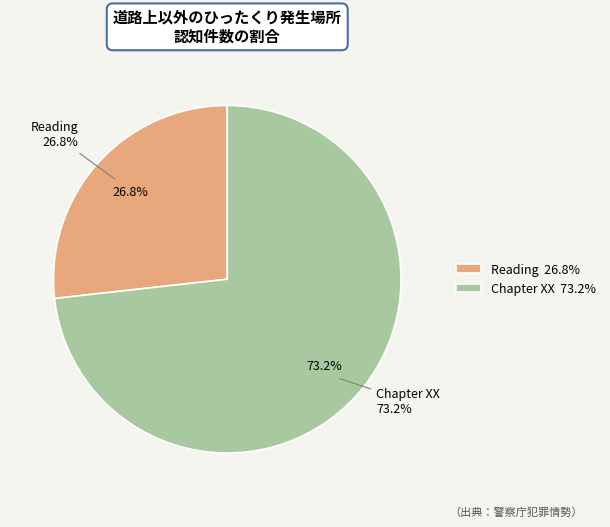

To the nearest percent, what portion does Chapter XX represent?

73%